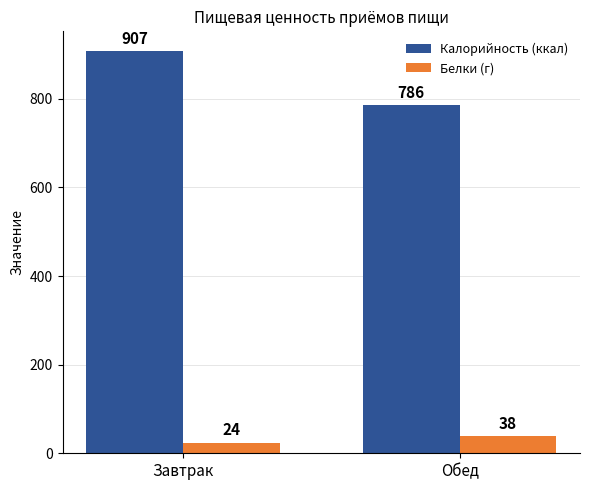

List the series in order of their peak value, lowest first.

Белки (г), Калорийность (ккал)